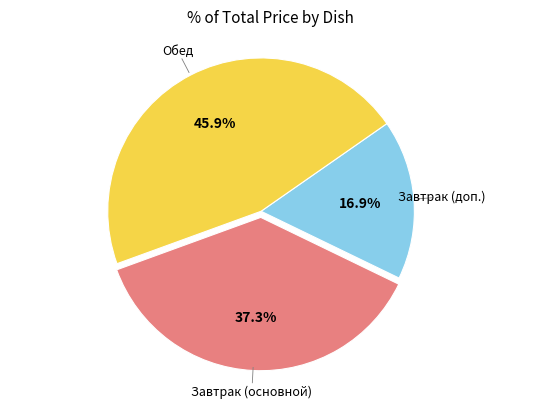

Is there a majority slice in this chart?

No